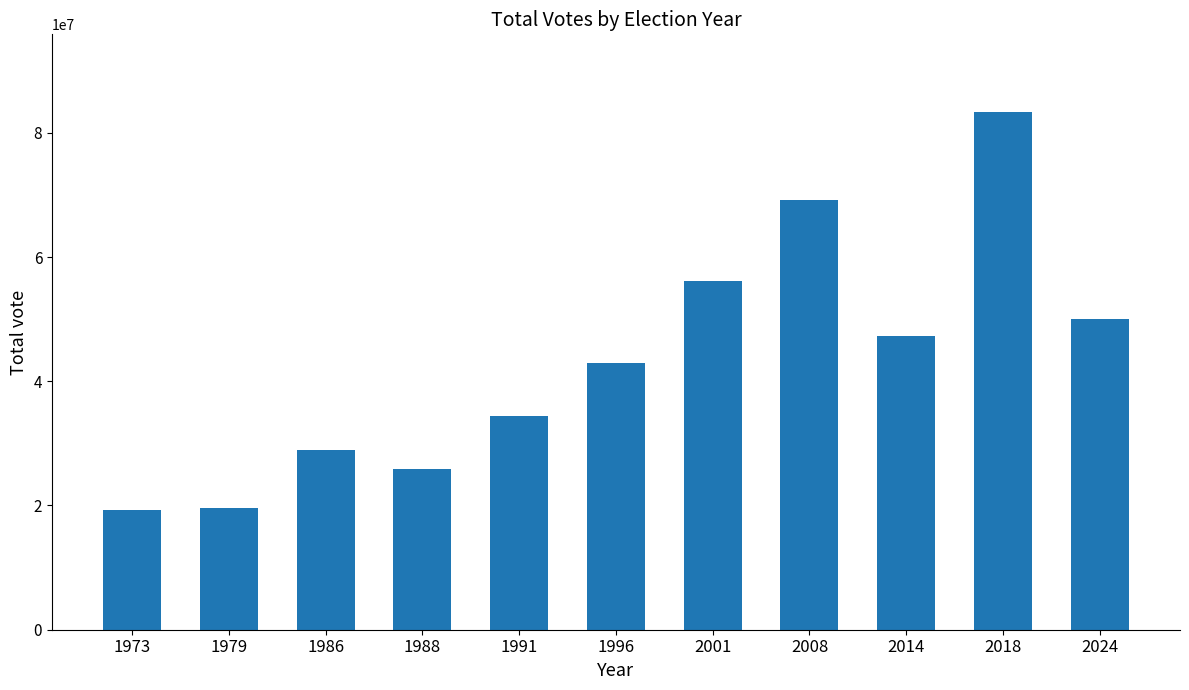

What is the value of the 2nd bar from the left?

19676124